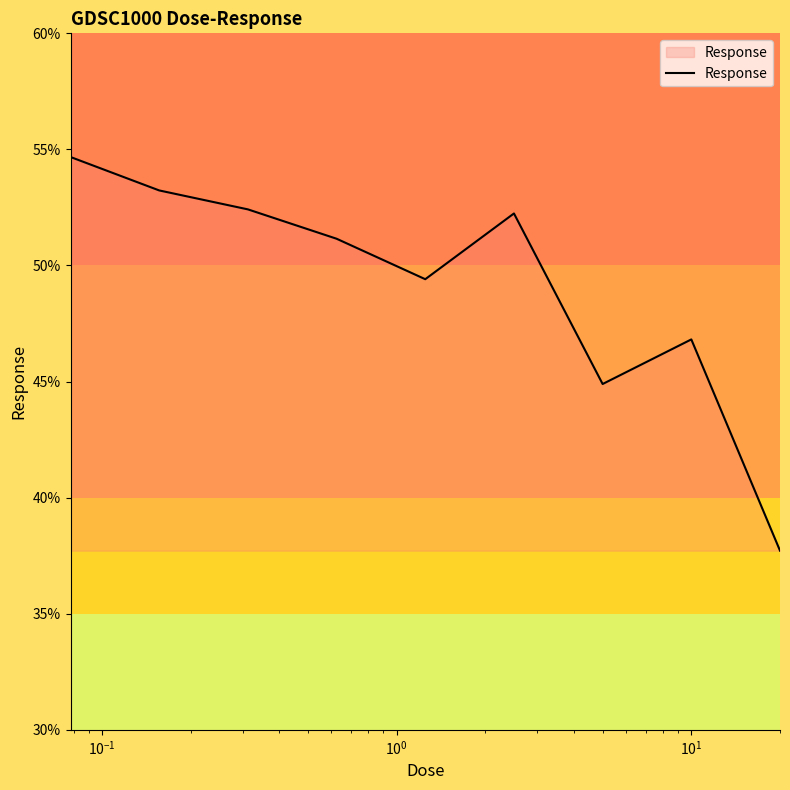

What is the sum of all values?

442.6